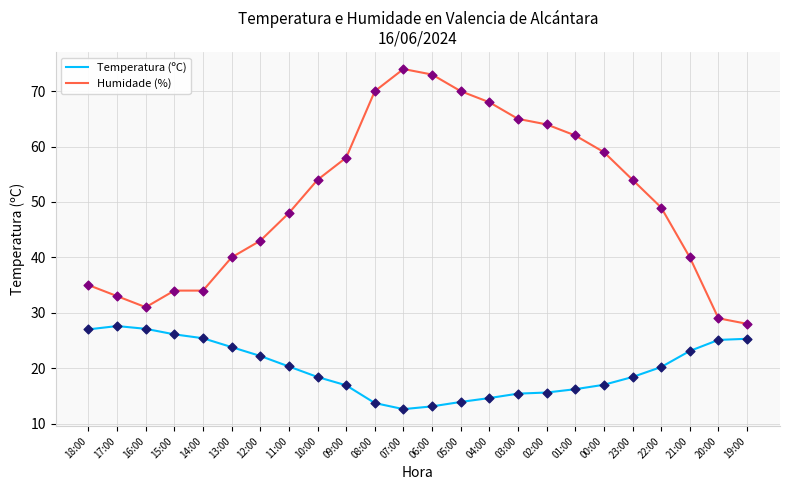

What is the total value across all series at 07:00?

86.6